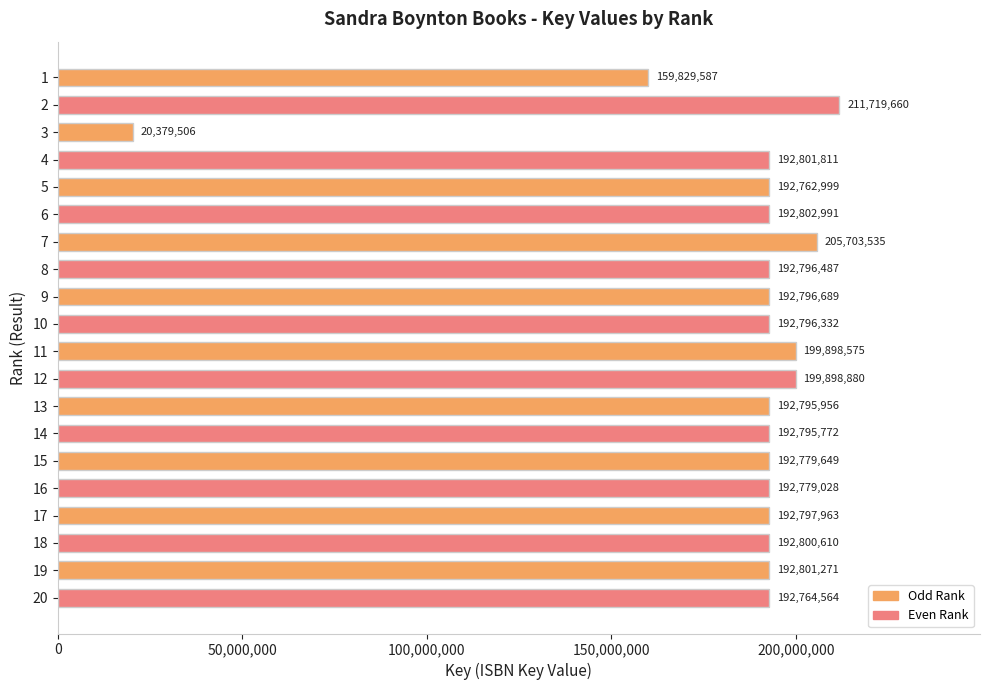

Which has a higher value, 10 or 18?

18